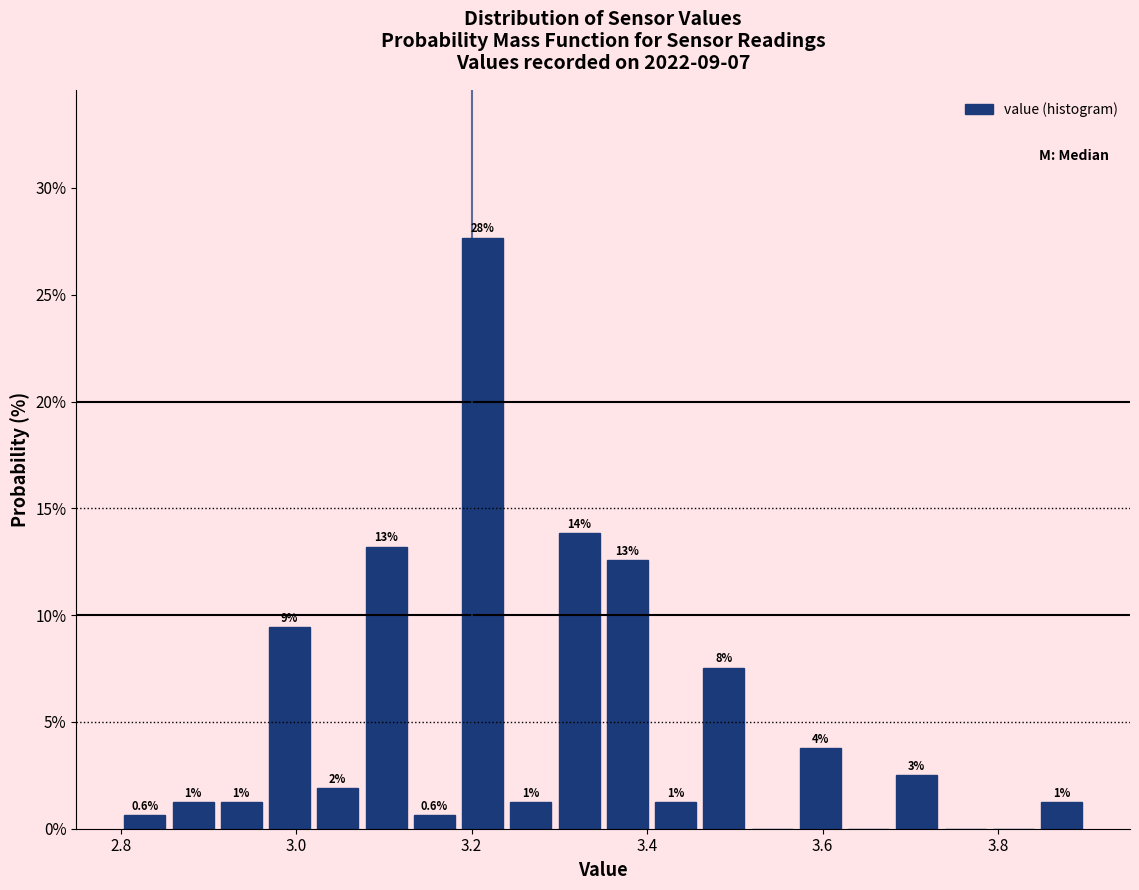

Around what value on the x-axis is the tallest bar? Give the approximate position of its centre, as read against the axis.

3.22